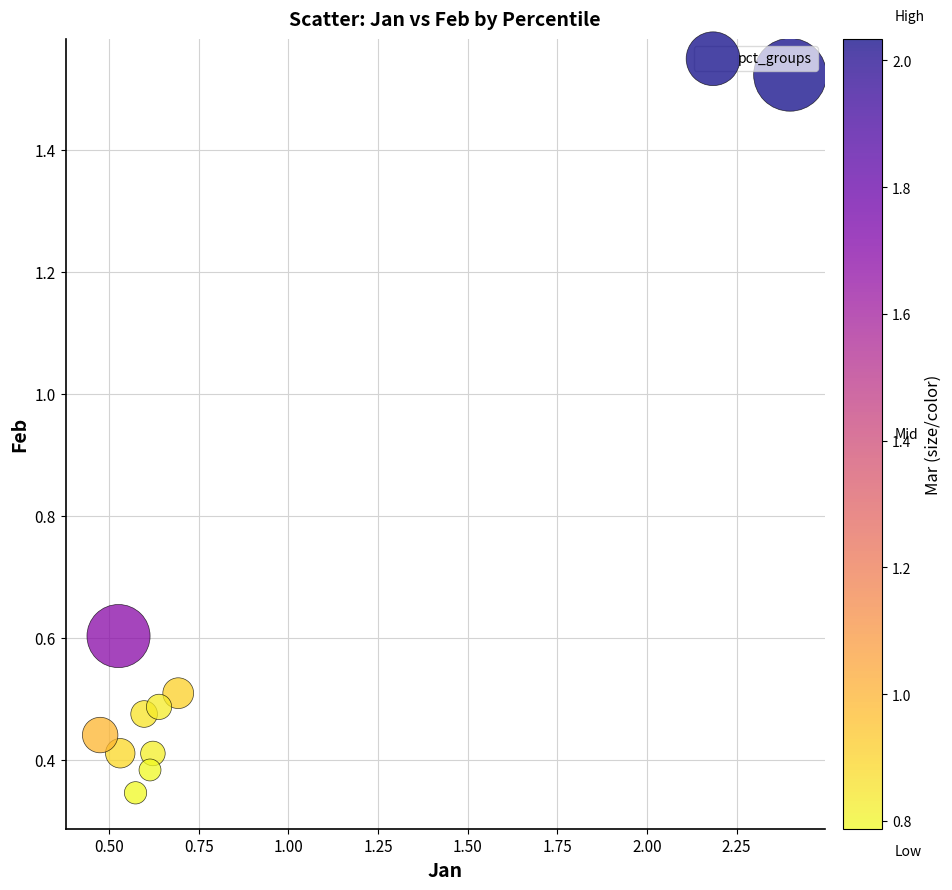

What is the average X value?

0.8